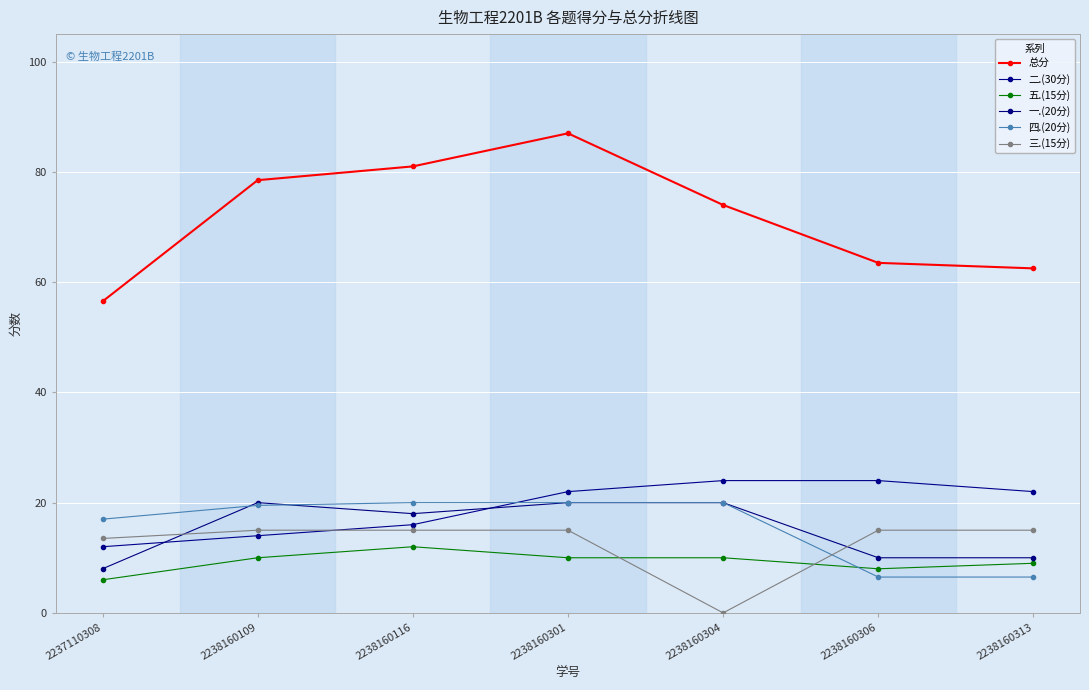

Rank the categories by 五.(15分) value from highest to lowest.

2238160116, 2238160109, 2238160301, 2238160304, 2238160313, 2238160306, 2237110308